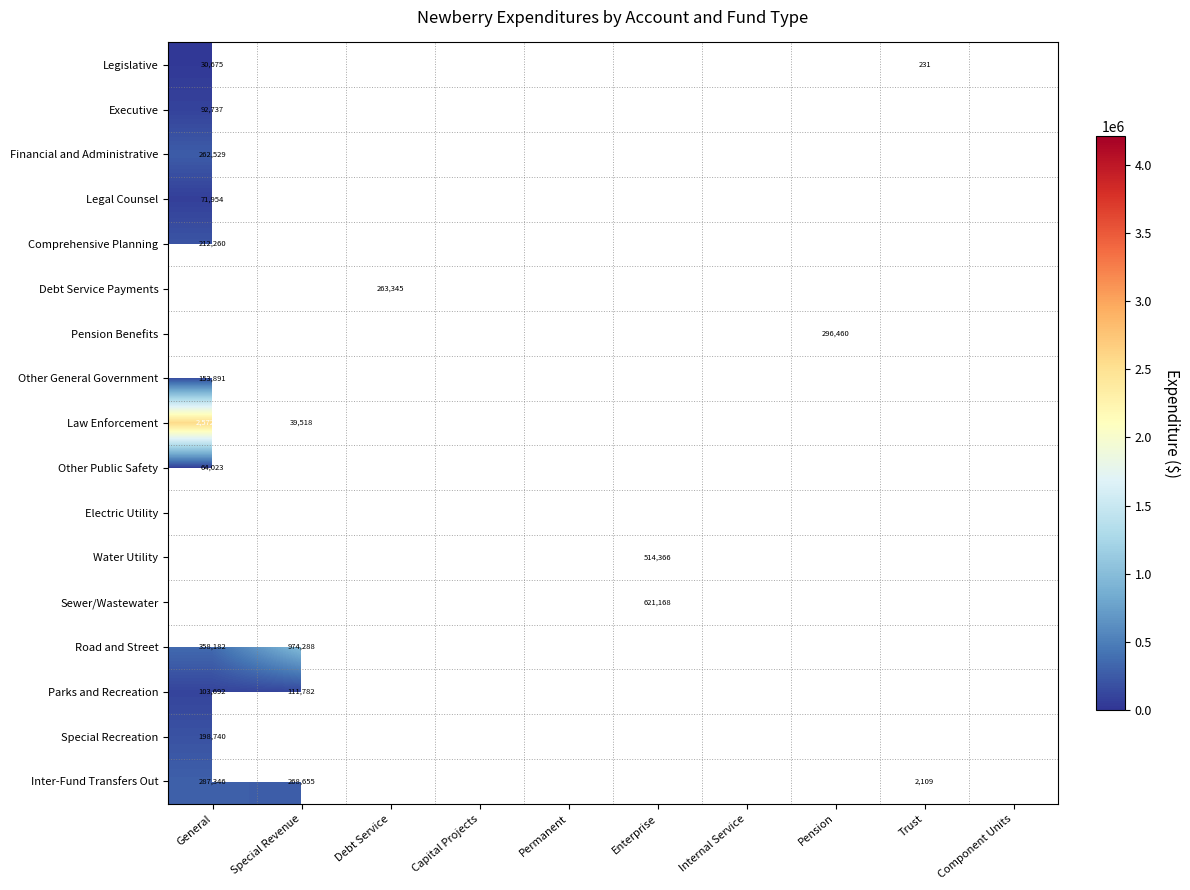

Is it true that Parks and Recreation equals 111782 at Special Revenue?

True